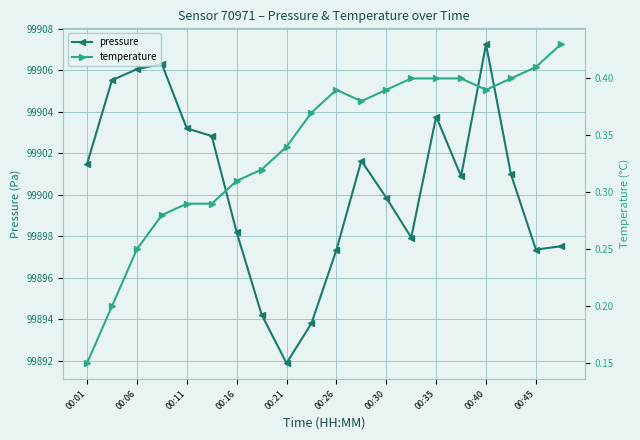

Which category has the highest value in the pressure series?

00:40